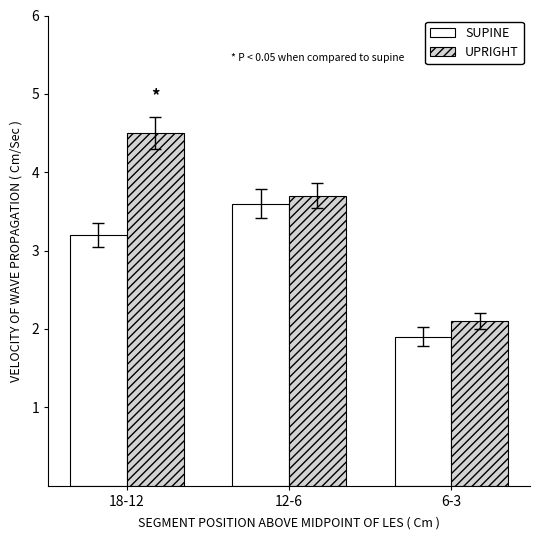

The UPRIGHT series shows 0.9 at 12-6. True or false?

False